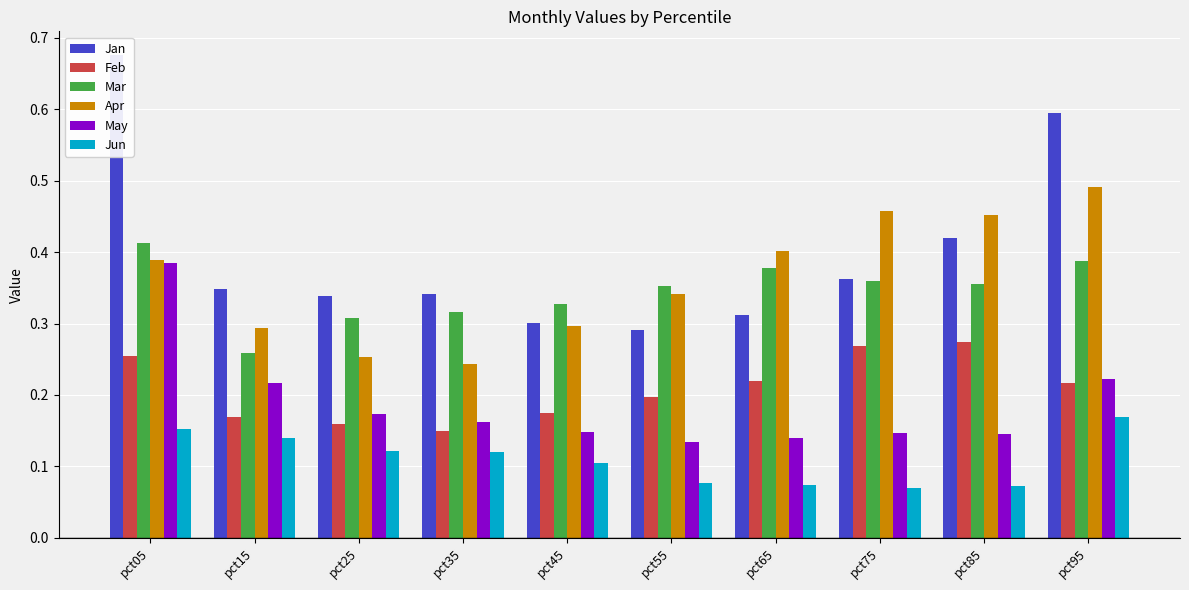

What is the maximum value shown in the chart?

0.7